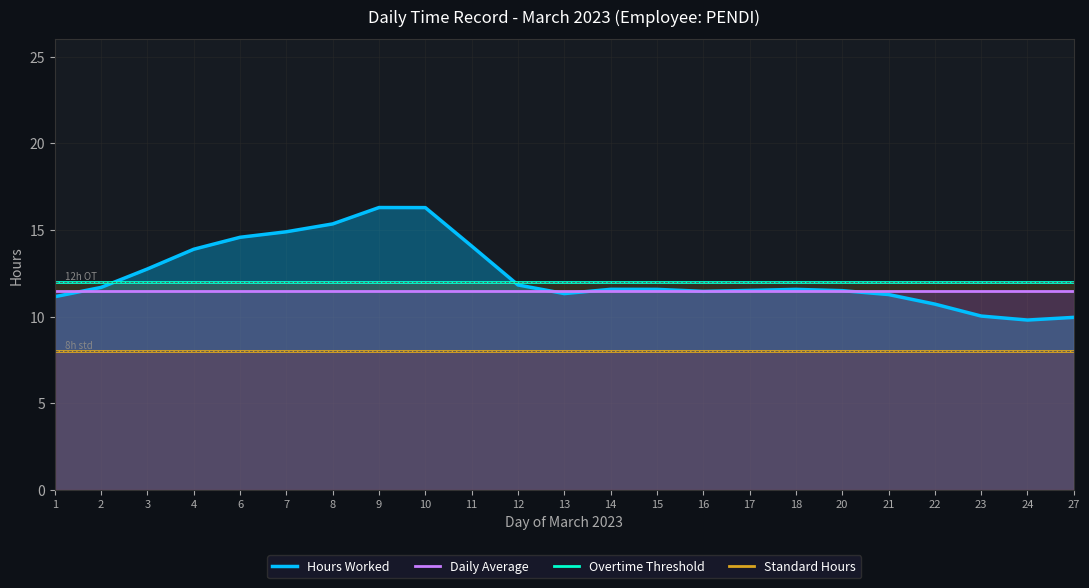

What is the total value across all series at 27?

41.5